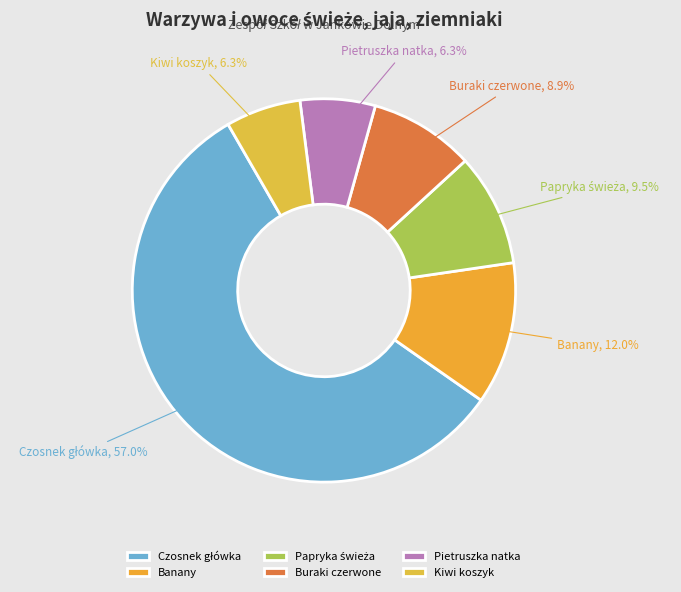

How much of the chart is everything except Banany?

88.0%